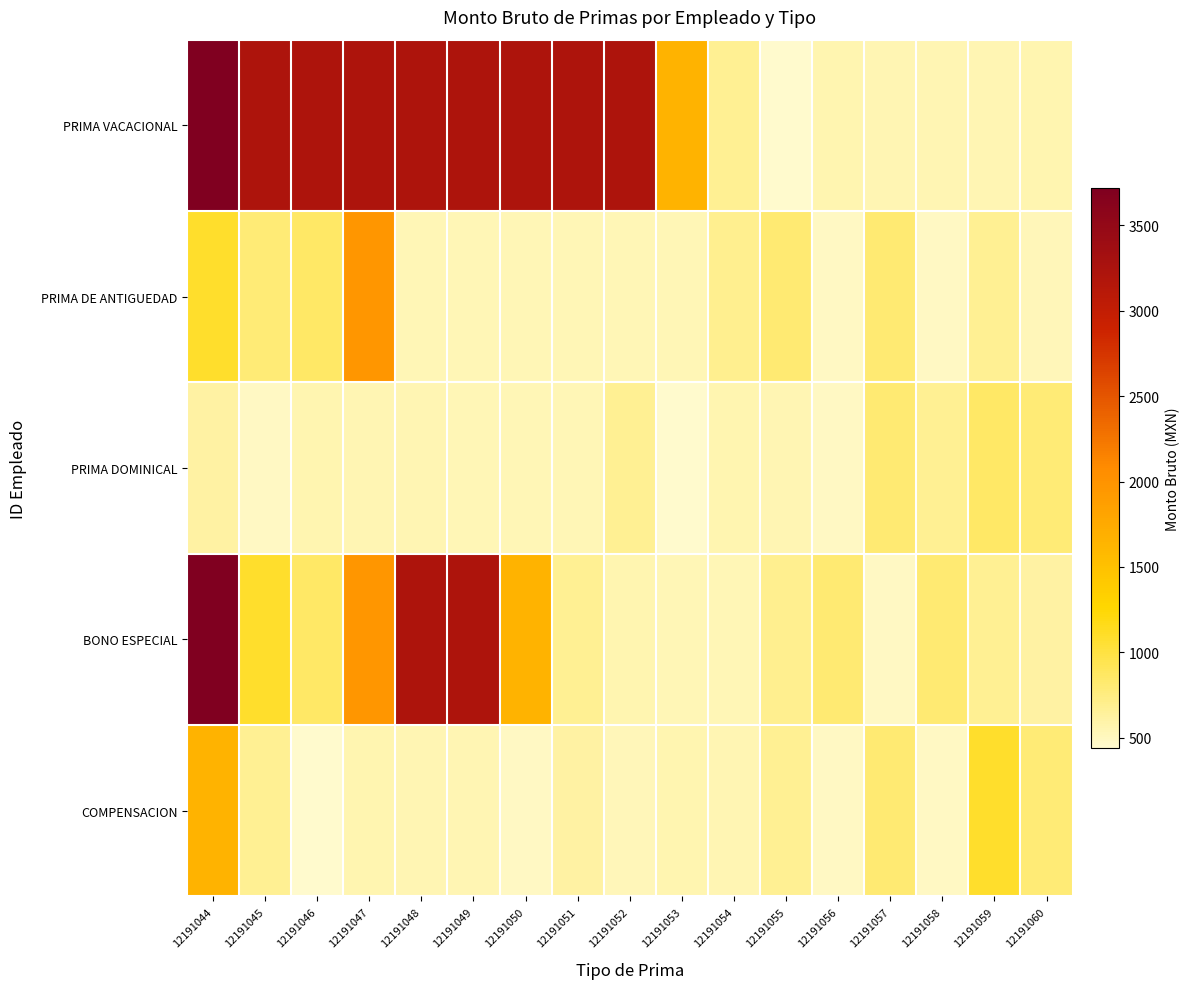

What is the smallest value displayed?

441.9